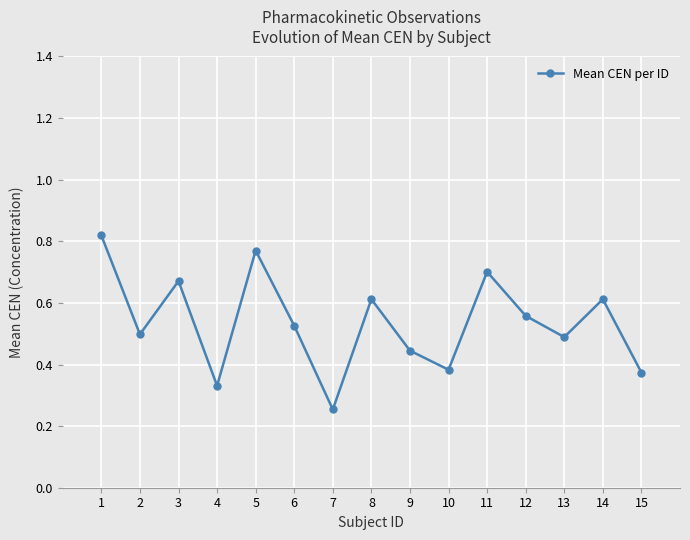

How many lines are shown in the chart?

1